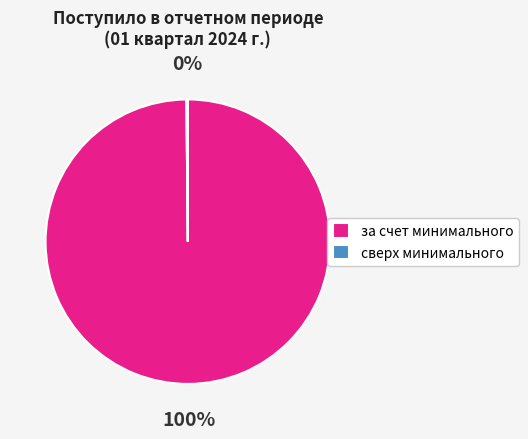

To the nearest percent, what is the difference between the largest and smallest slice percentages?

100%